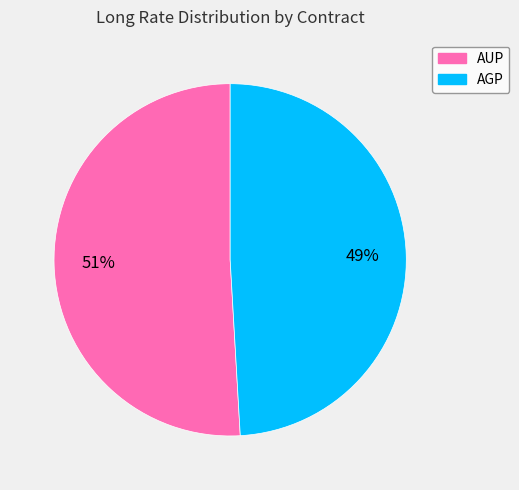

How many slices are in this pie chart?

2